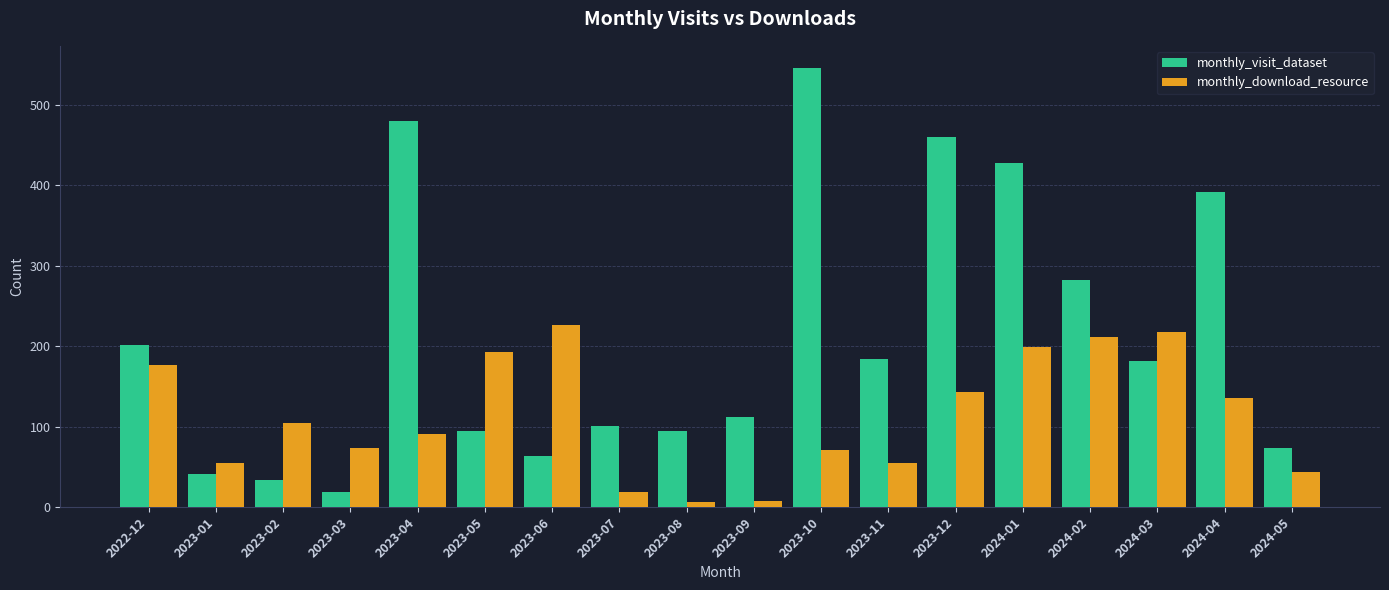

What is the difference between the highest and lowest values at 2022-12?

25